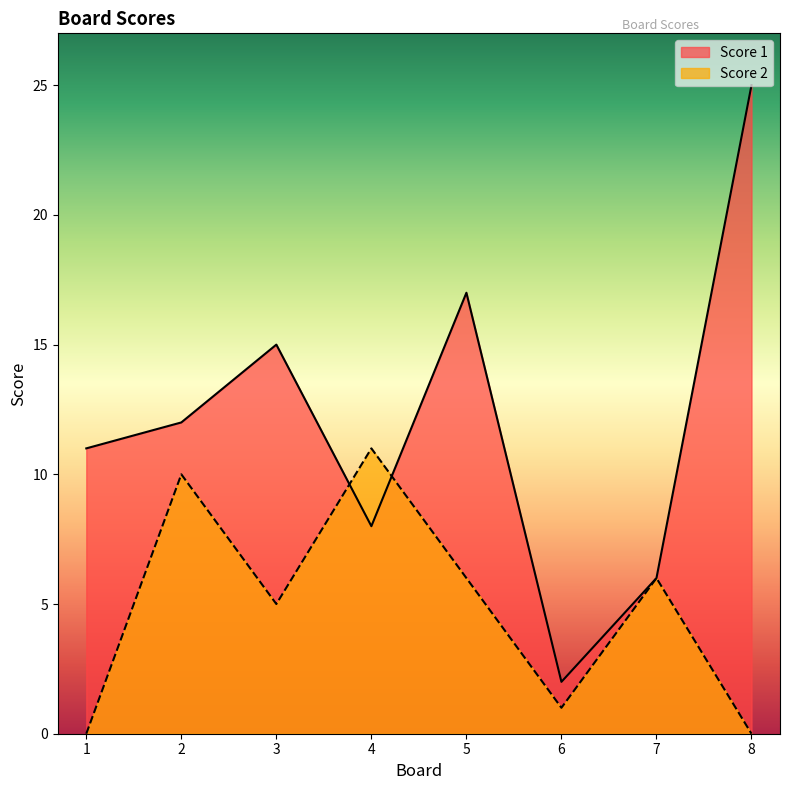

Is it true that Score 1 equals 5 at 2?

False